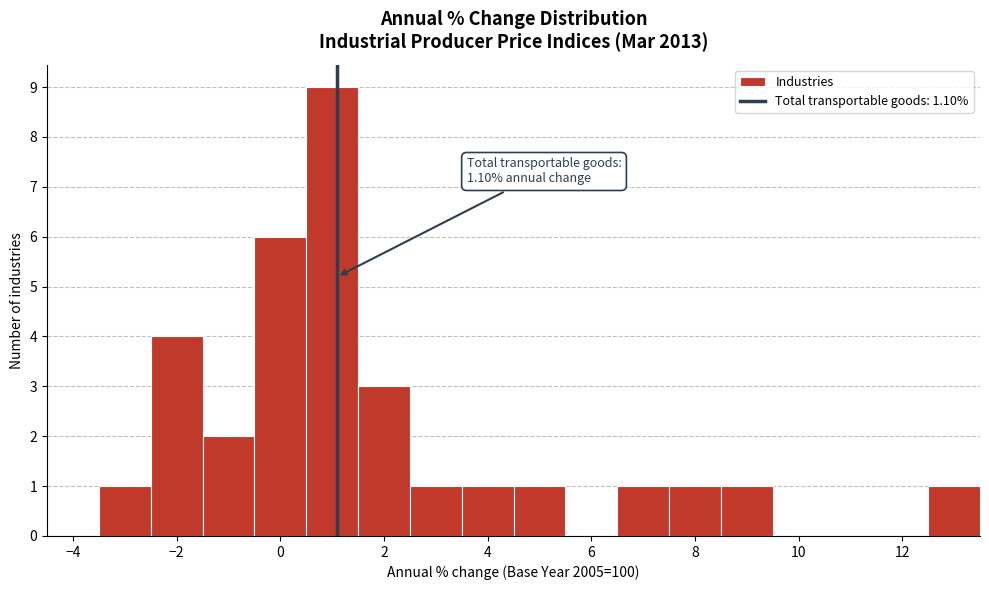

Over which range of the x-axis is the bar tallest?

0.5 to 1.5